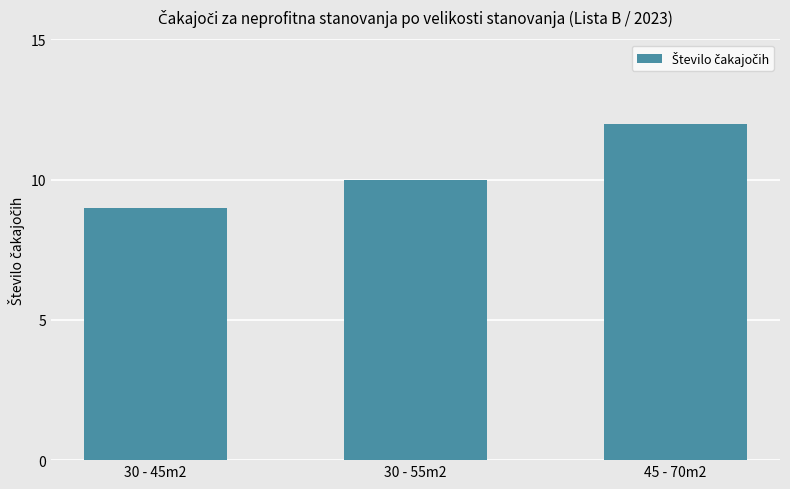

Is it true that the value at 45 - 70m2 is 16?

False